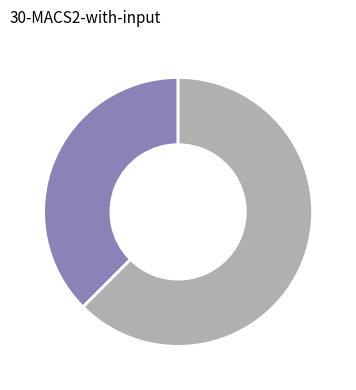

Is there a majority slice in this chart?

Yes